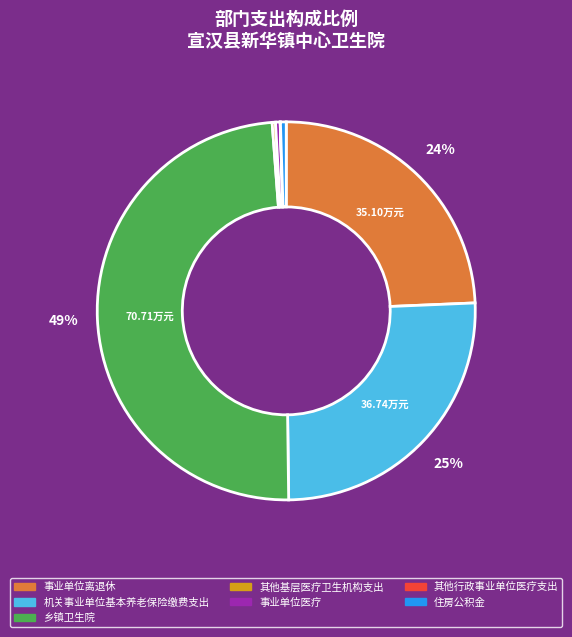

Is 住房公积金 the majority of the pie?

No